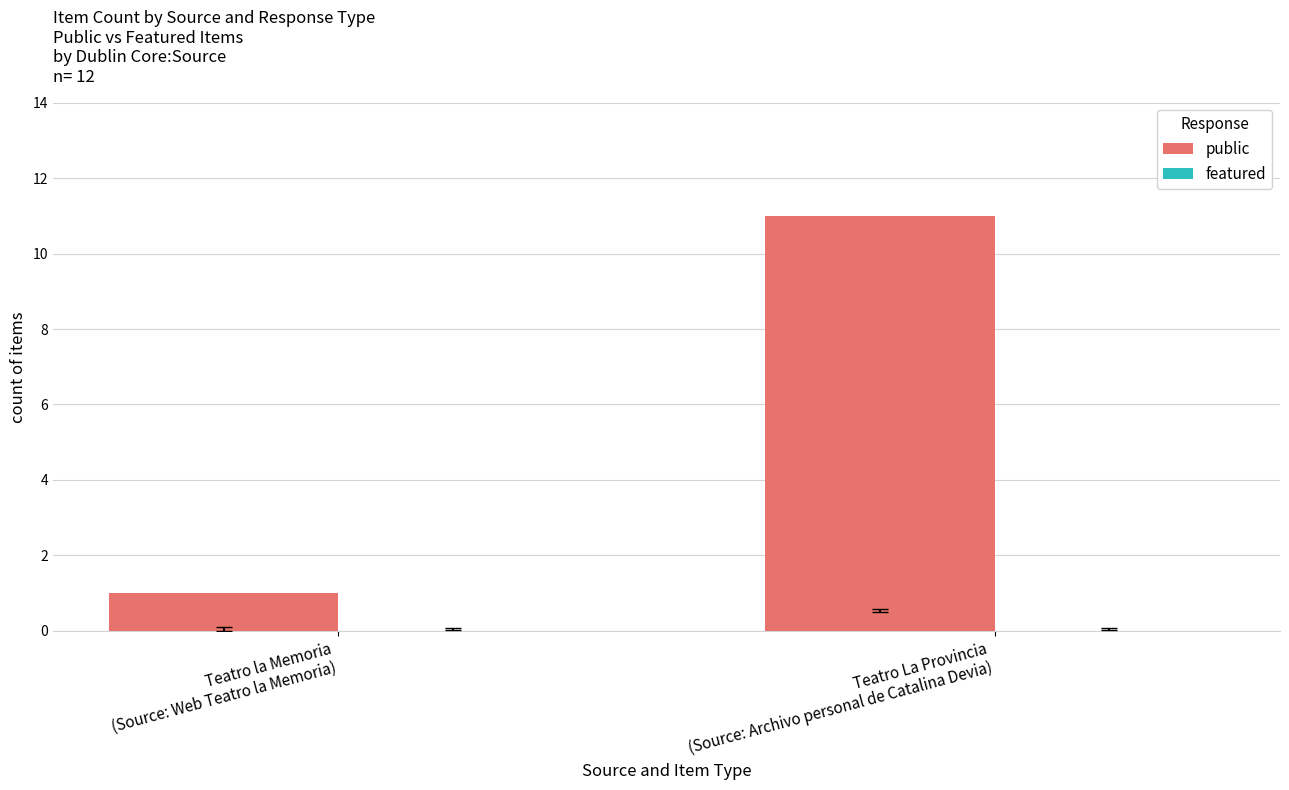

What is the greatest value displayed?

11.0